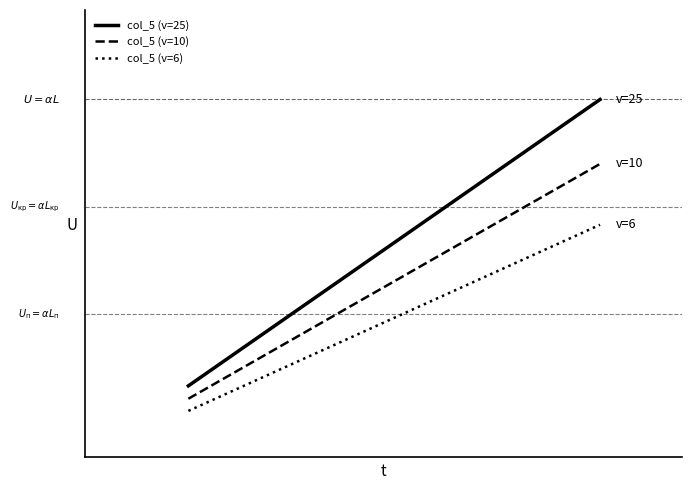

Does the chart have visible grid lines?

No